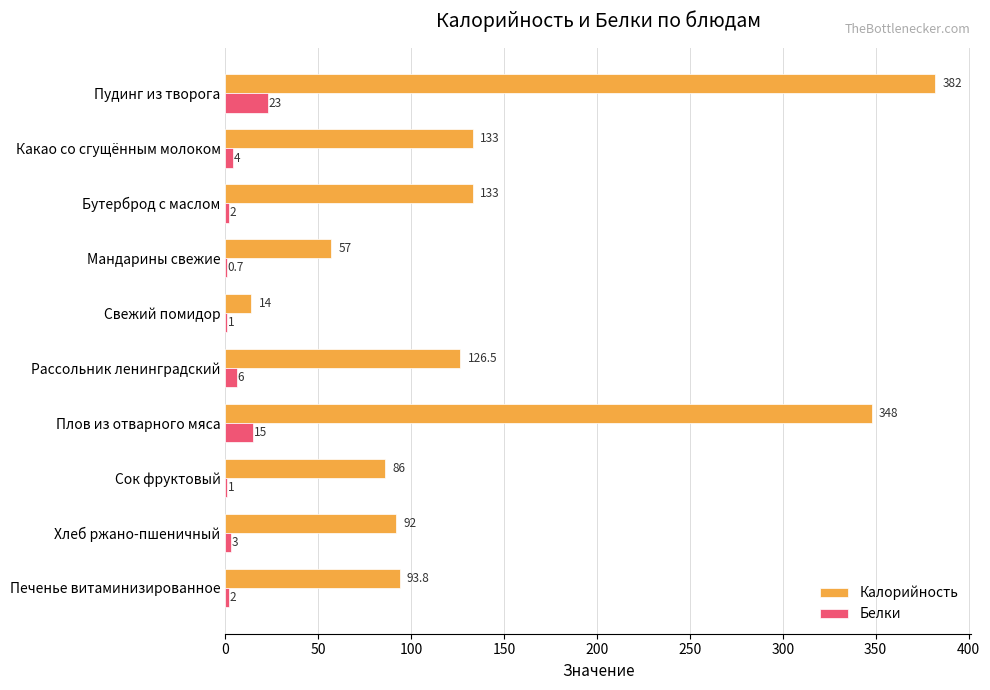

At which label is Белки closest to 11?

Плов из отварного мяса